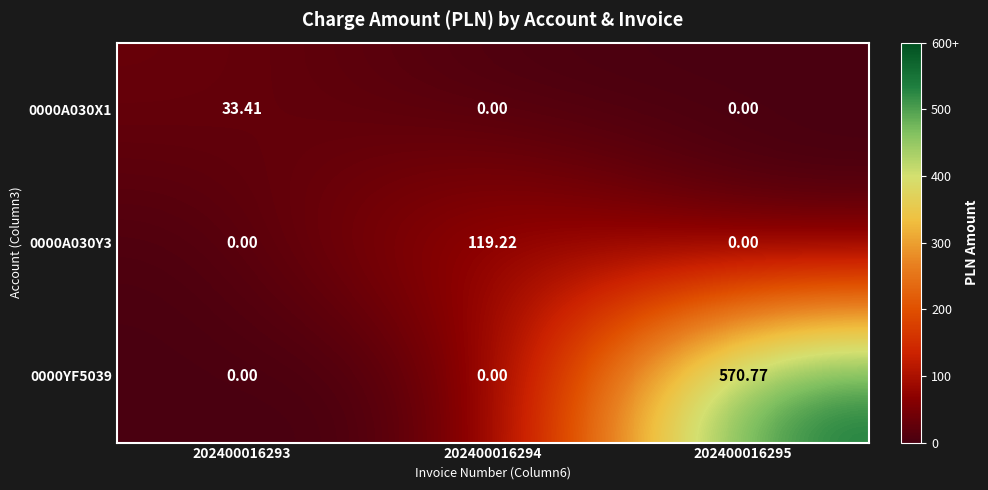

How many series are shown in this chart?

3